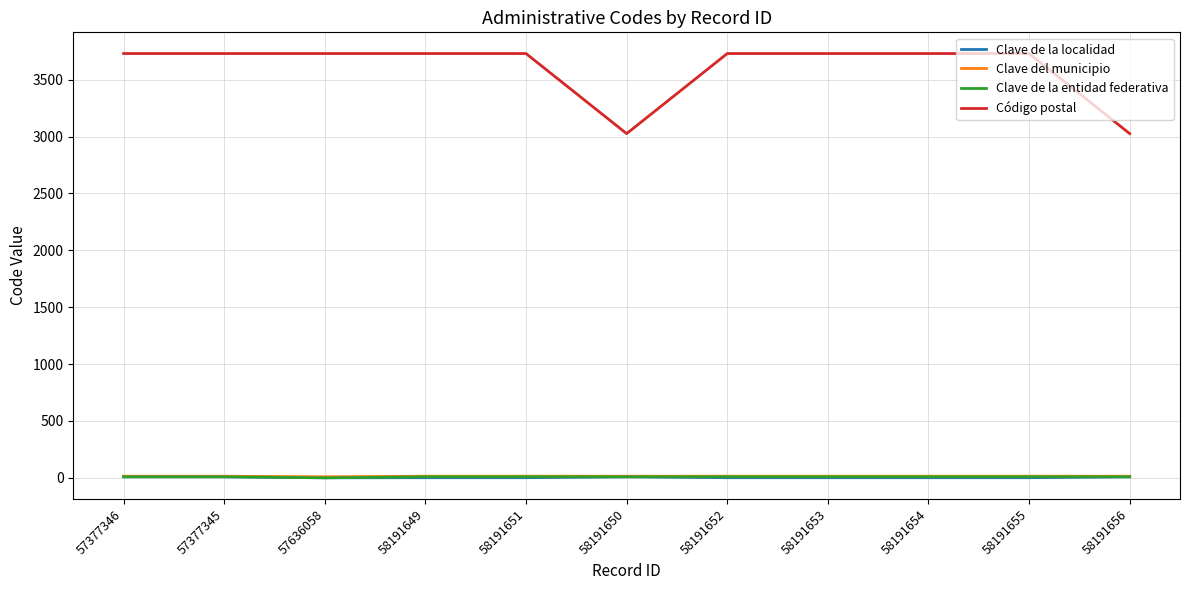

True or false: Clave de la entidad federativa has a value of 9 at 57377346.

True